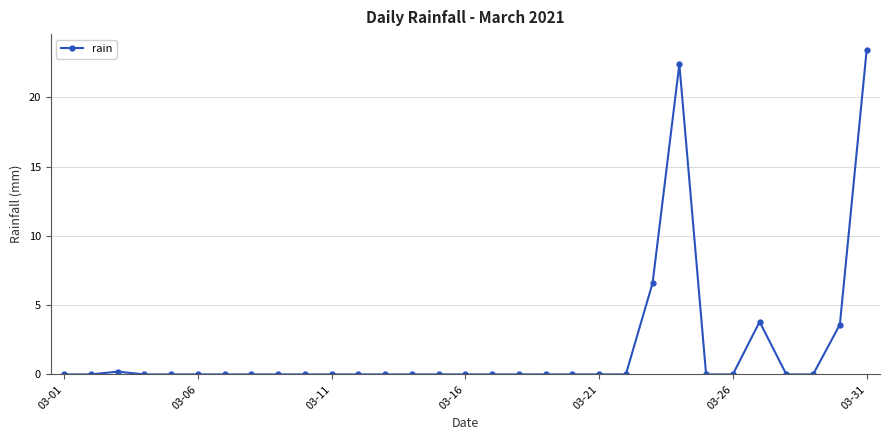

True or false: there are more than 1 points higher than both neighbors.

True